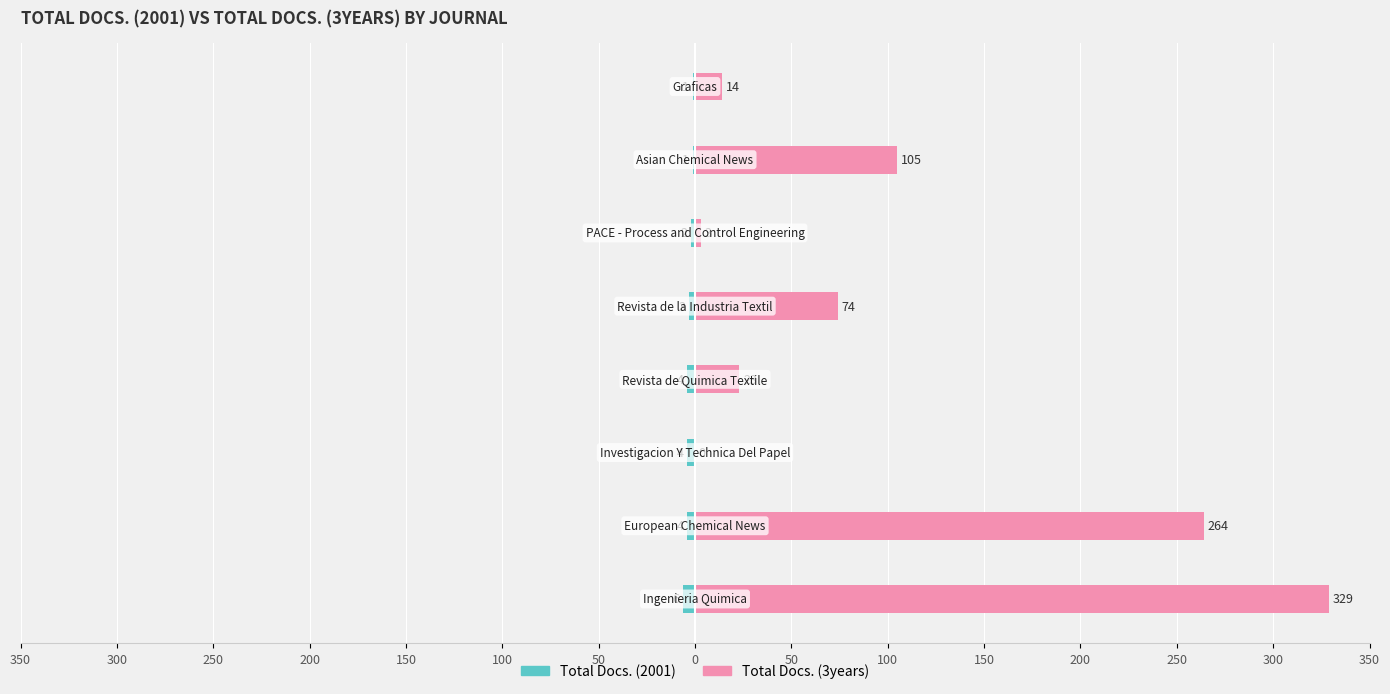

What is the minimum value shown in the chart?

-6